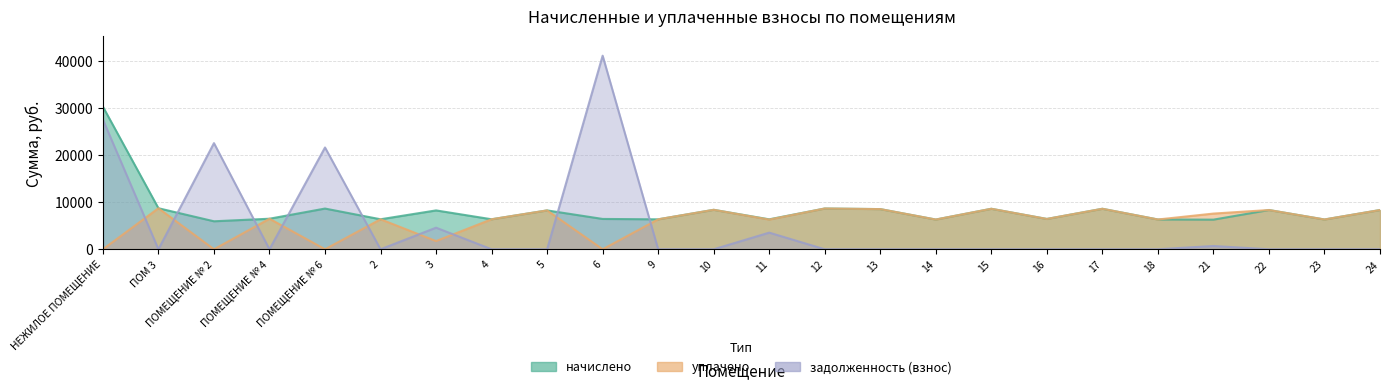

In начислено, how many points are higher than both neighbors (excluding endpoints)?

8